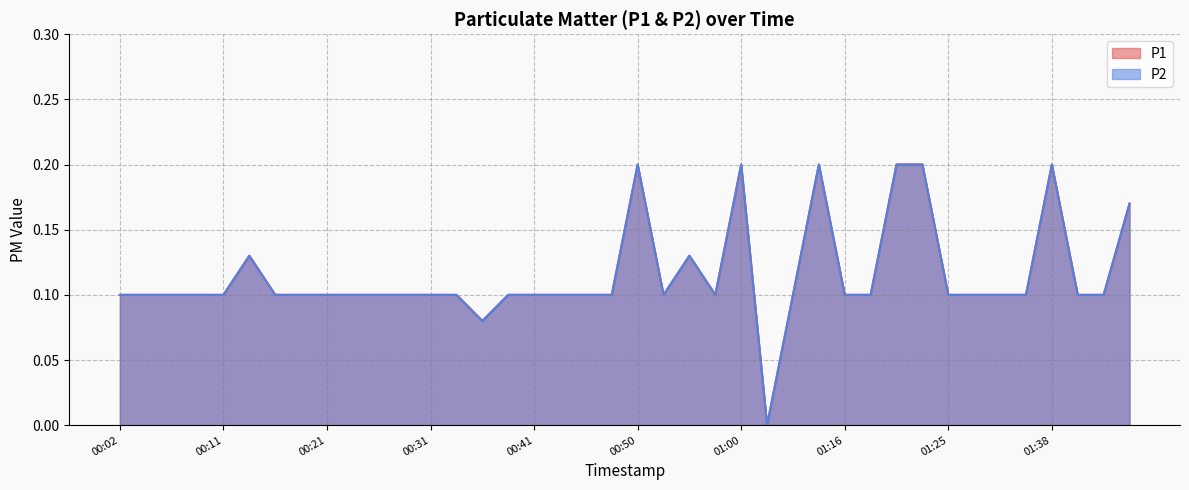

At how many categories does at least one series exceed 0?

39